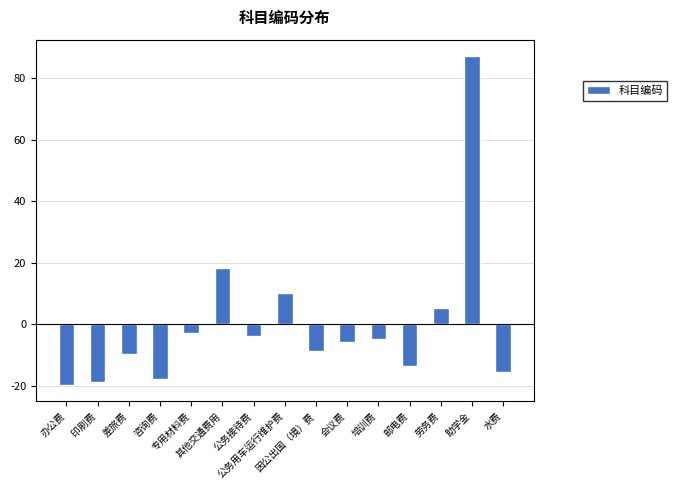

Rank the categories by value from highest to lowest.

助学金, 其他交通费用, 公务用车运行维护费, 劳务费, 专用材料费, 公务接待费, 培训费, 会议费, 因公出国（境）费, 差旅费, 邮电费, 水费, 咨询费, 印刷费, 办公费